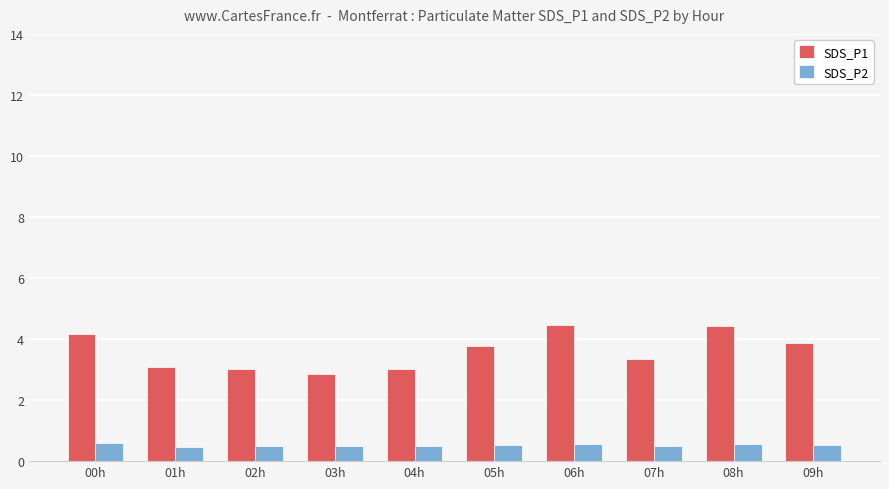

What is the label of the 3rd bar from the left?

02h